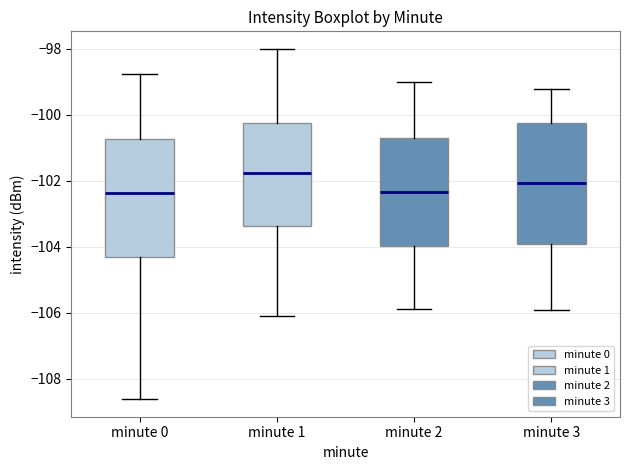

Where is the upper edge of the box for minute 3 on the y-axis? The values are not printed on the chart, so give them approximately, as read against the axis.

-100.2